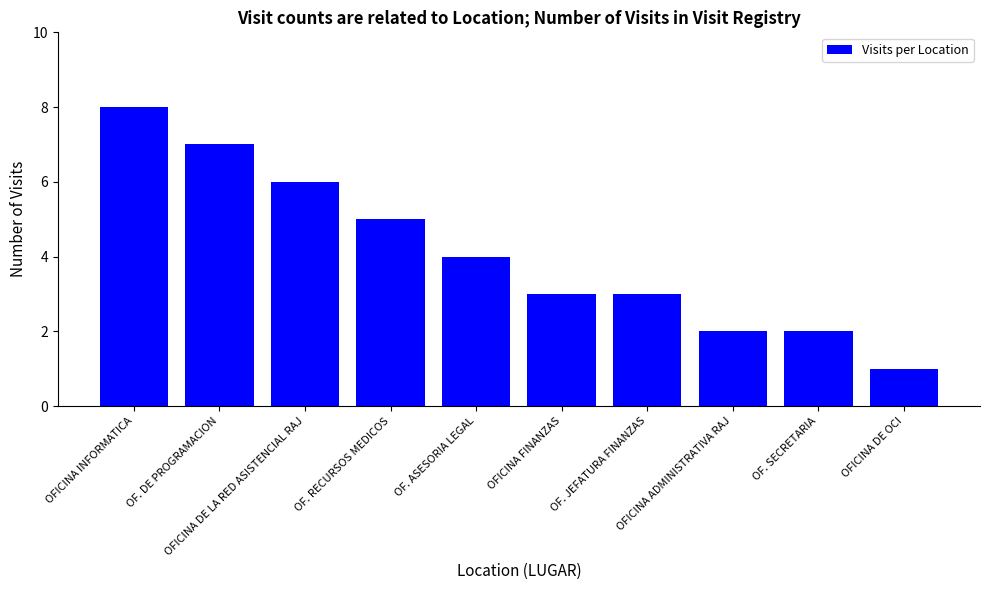

How many data points are less than 4?

5